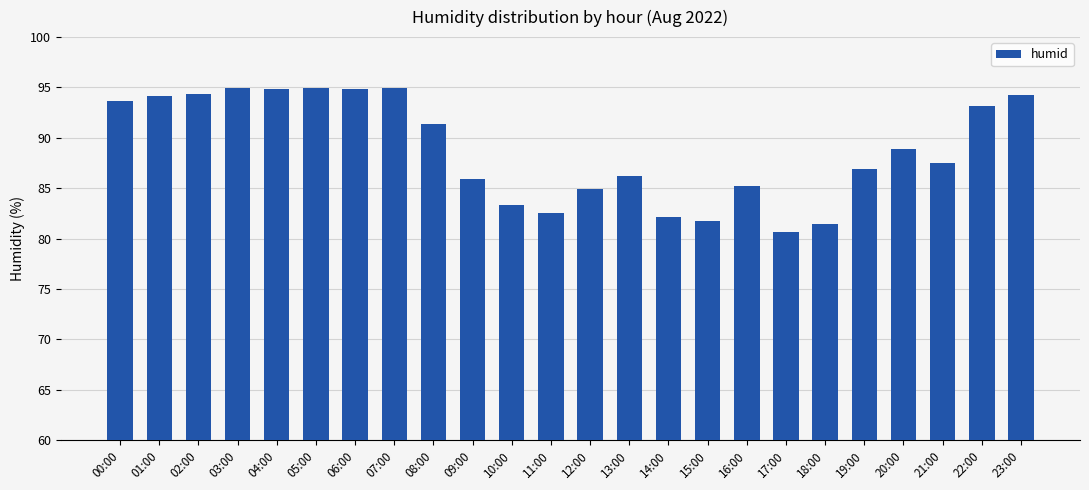

What is the difference between the values at 13:00 and 21:00?

1.3